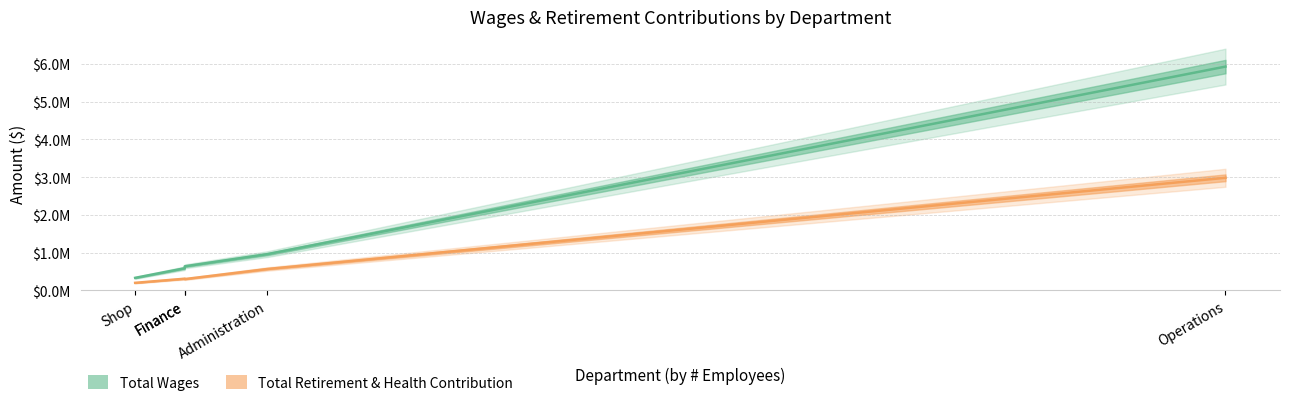

At which category is the sum across all series the highest?

Operations